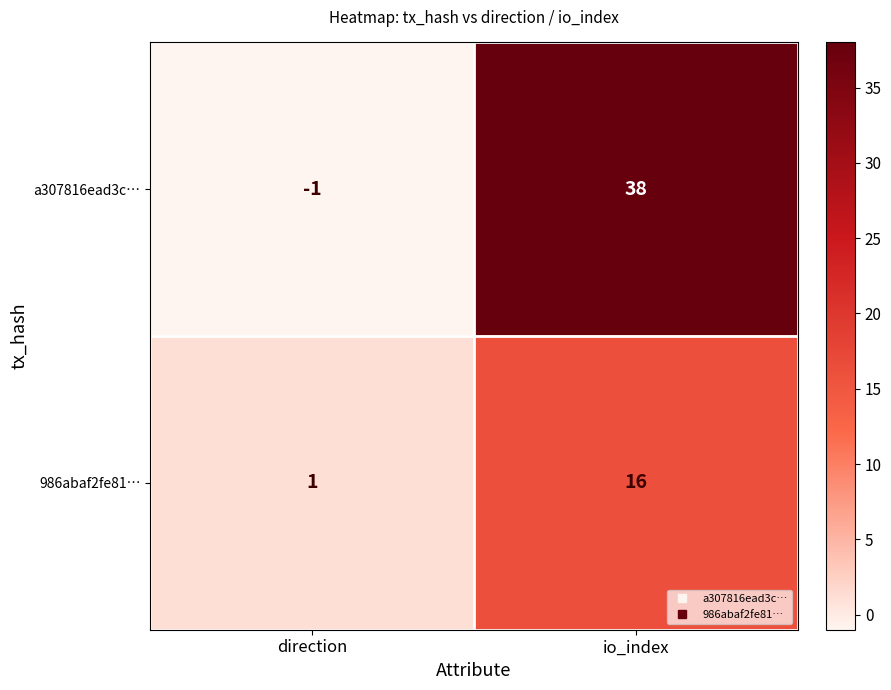

What value does the 986abaf2fe81… series have at io_index, to the nearest 5?

15